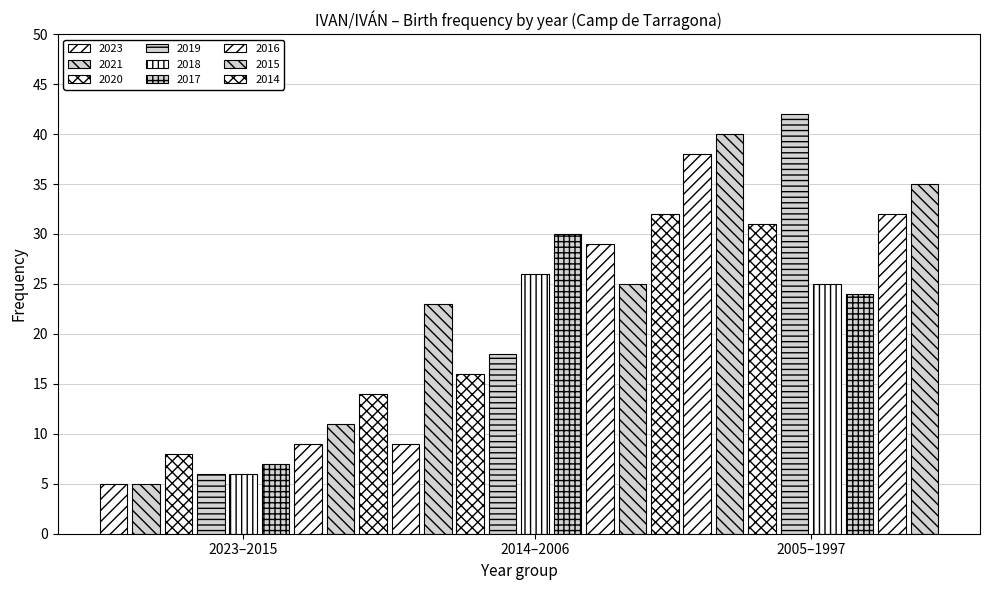

Reading left to right, what are all the values shown in this chart?

5	5	8	6	6	7	9	11	14	9	23	16	18	26	30	29	25	32	38	40	31	42	25	24	32	35